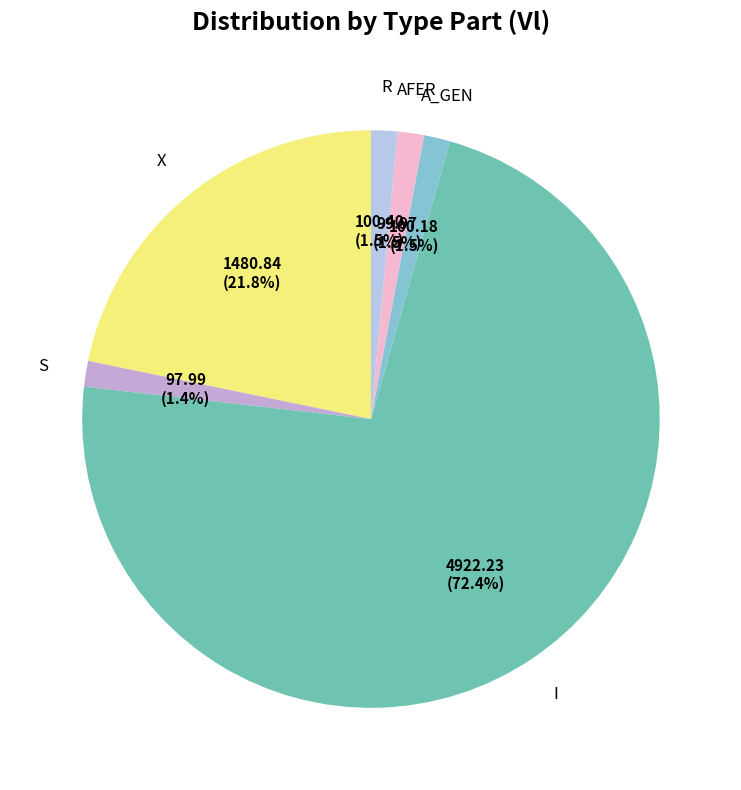

How many slices are in this pie chart?

6